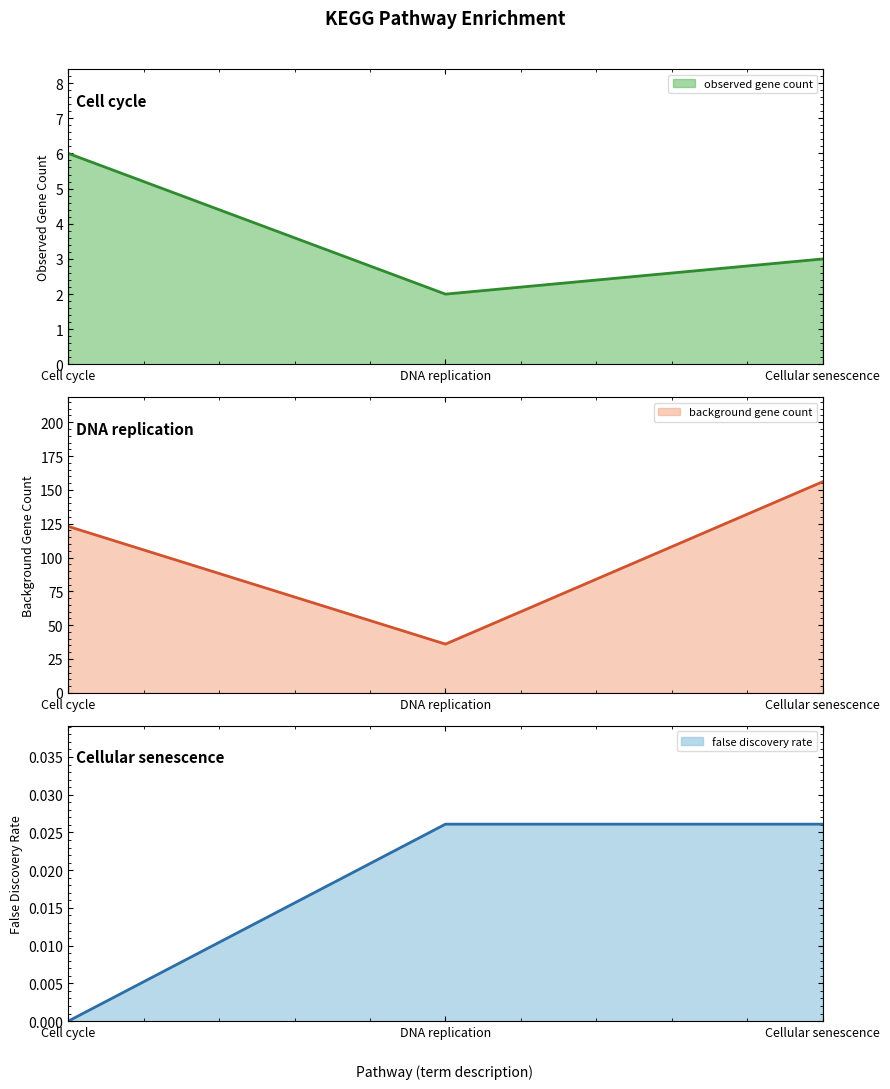

Reading left to right, what are all the values shown in this chart?

observed gene count: 6.0	2.0	3.0
background gene count: 123.0	36.0	156.0
false discovery rate: 0.0	0.0	0.0